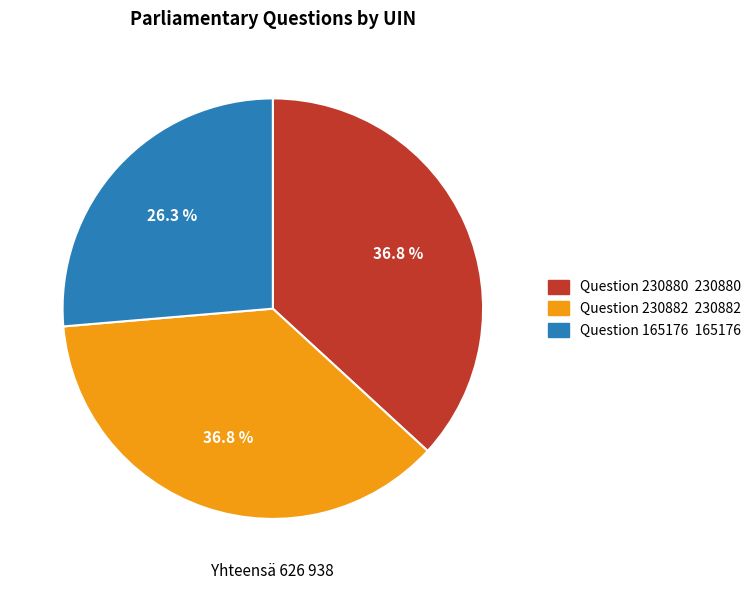

How many segments does this pie chart have?

3